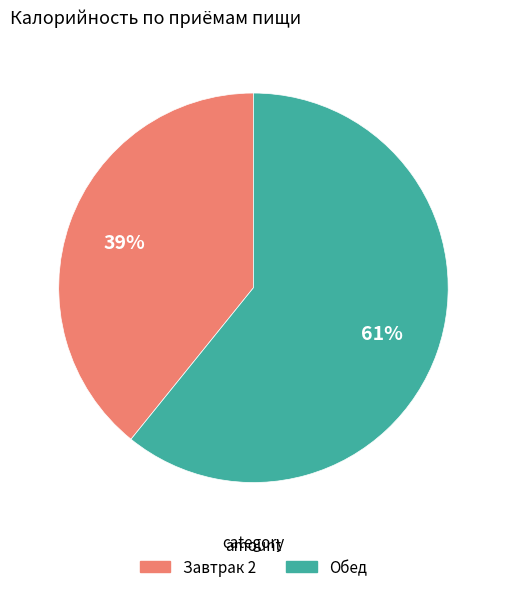

Count the number of slices in the pie.

2